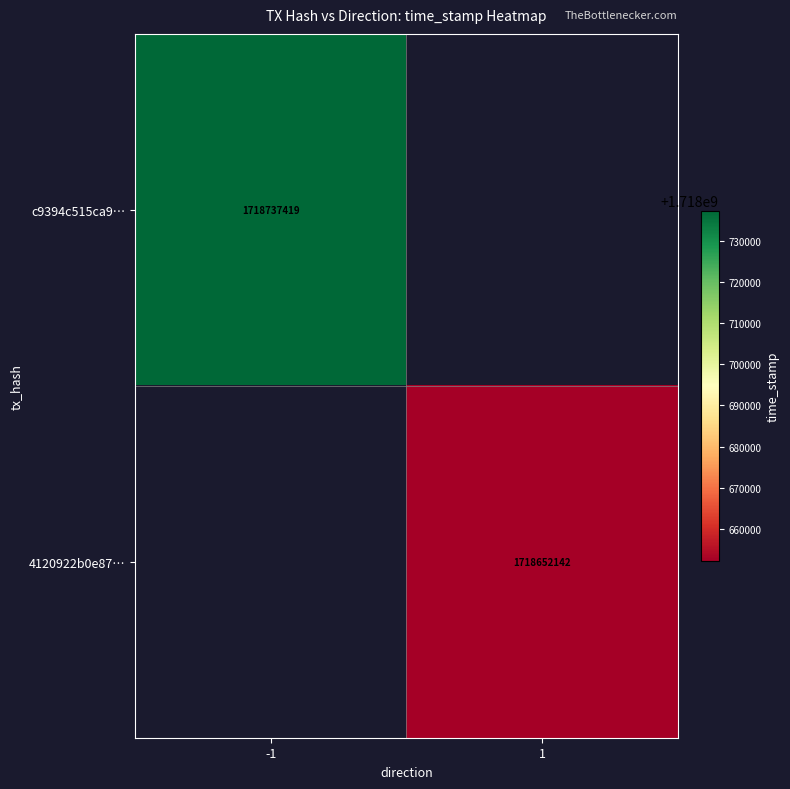

True or false: c9394c515ca9… has a value of 1718737419 at -1.

True